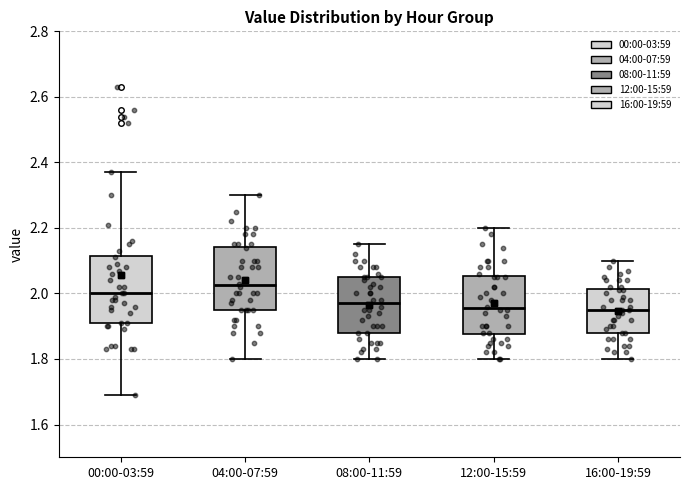

Reading left to right, read every box against the y-axis: the position of its median line, the range the box covers, and the ends of its whiskers. The values are not printed on the chart, so give them approximately, as read against the axis.

00:00-03:59: median 2.00, box 1.92 to 2.12, whiskers 1.70 to 2.38
04:00-07:59: median 2.02, box 1.96 to 2.14, whiskers 1.80 to 2.30
08:00-11:59: median 1.98, box 1.88 to 2.06, whiskers 1.80 to 2.16
12:00-15:59: median 1.96, box 1.88 to 2.06, whiskers 1.80 to 2.20
16:00-19:59: median 1.96, box 1.88 to 2.02, whiskers 1.80 to 2.10